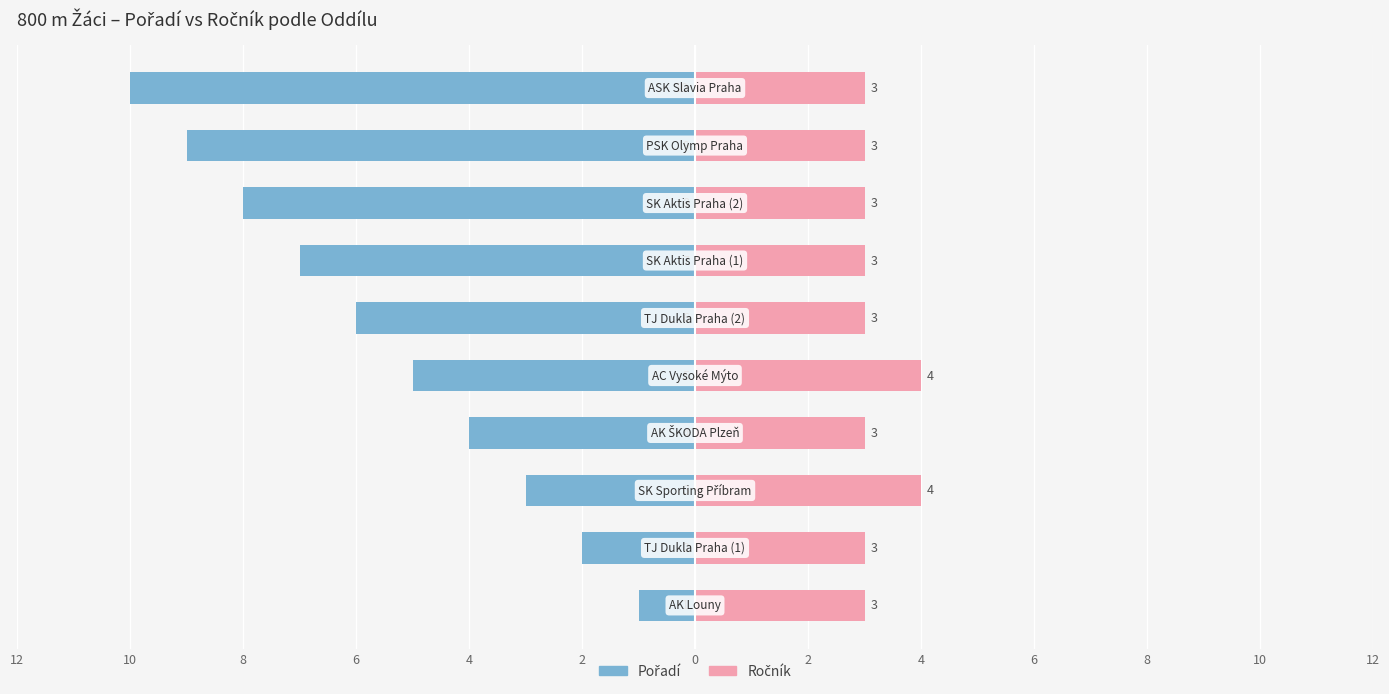

What is the value of the Ročník bar at the 4th from the left?

3